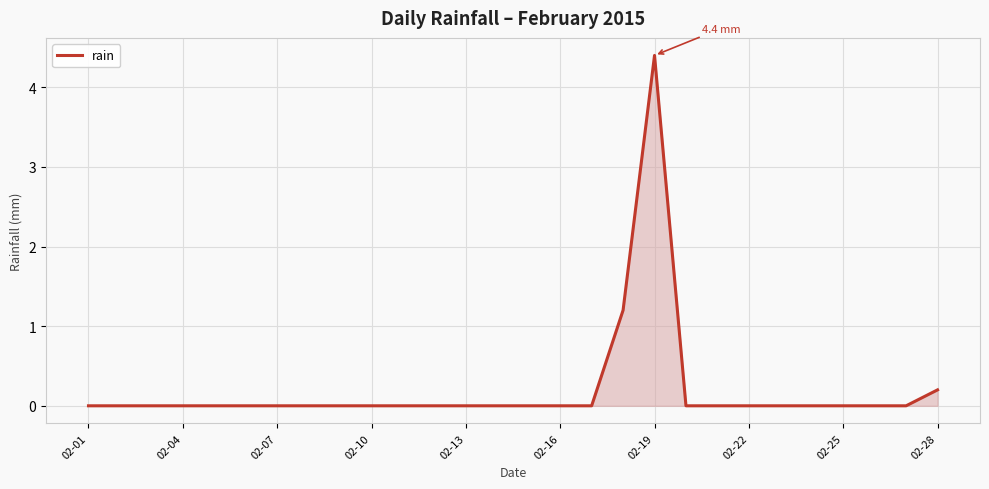

What is the maximum value shown in the chart?

4.4